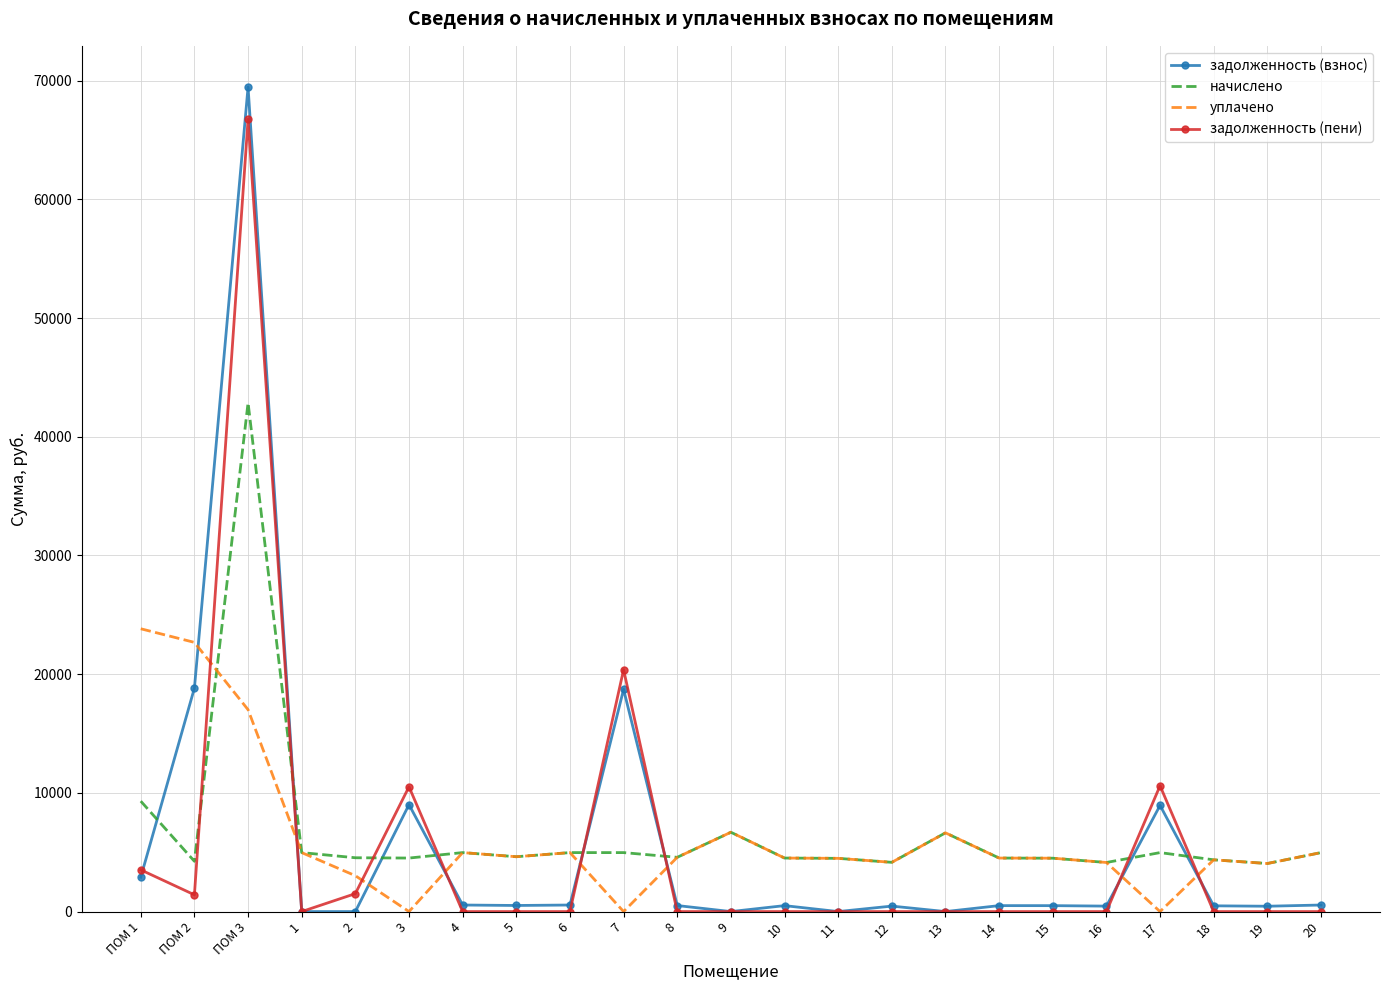

Which series ends up on top after the final intersection of задолженность (взнос) and начислено?

начислено